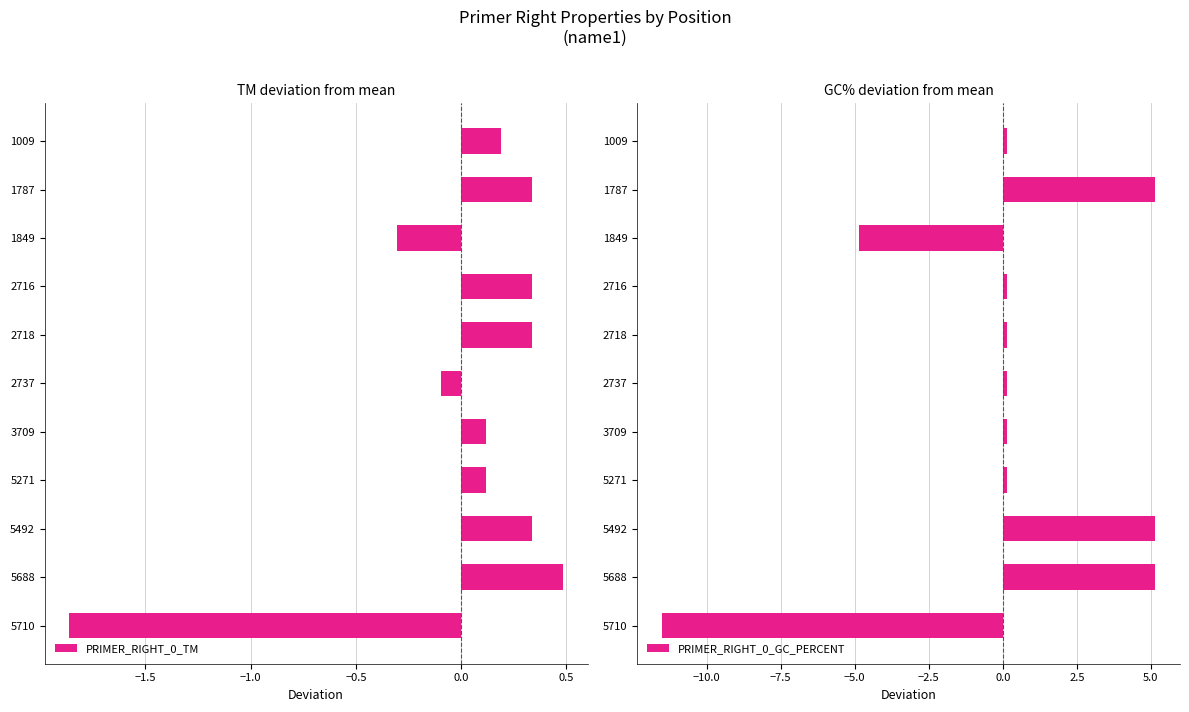

Read the PRIMER_RIGHT_0_GC_PERCENT value at 3709.

0.2